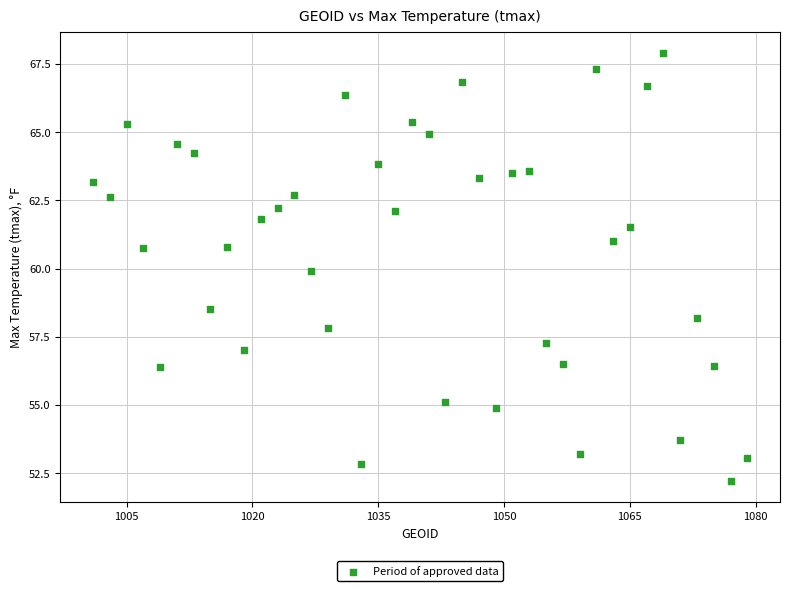

What is the range of Y values (max minus min)?

15.7